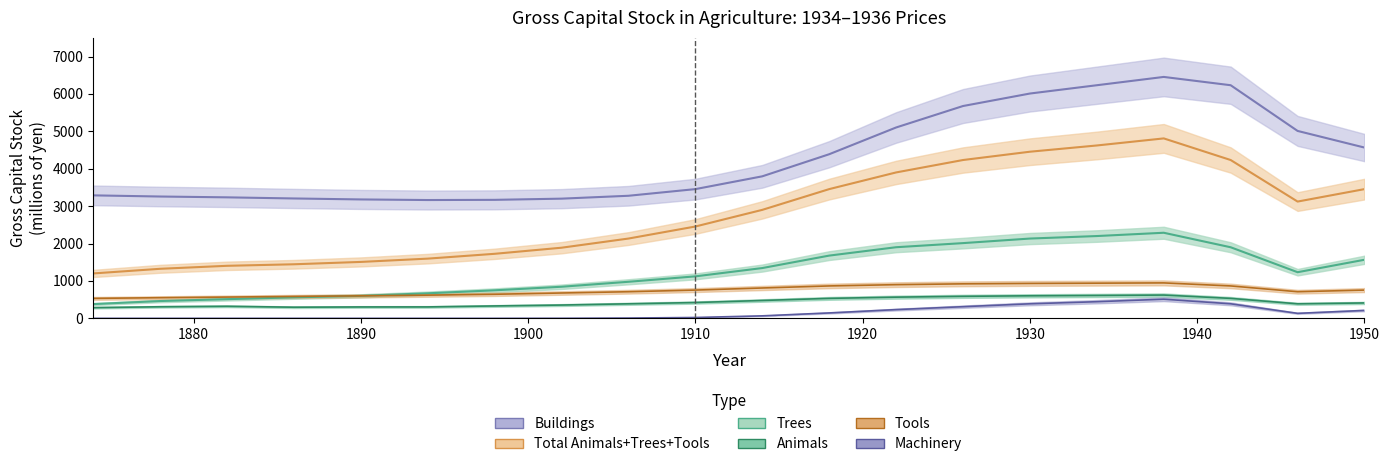

Does the chart display data point markers on the line(s)?

No